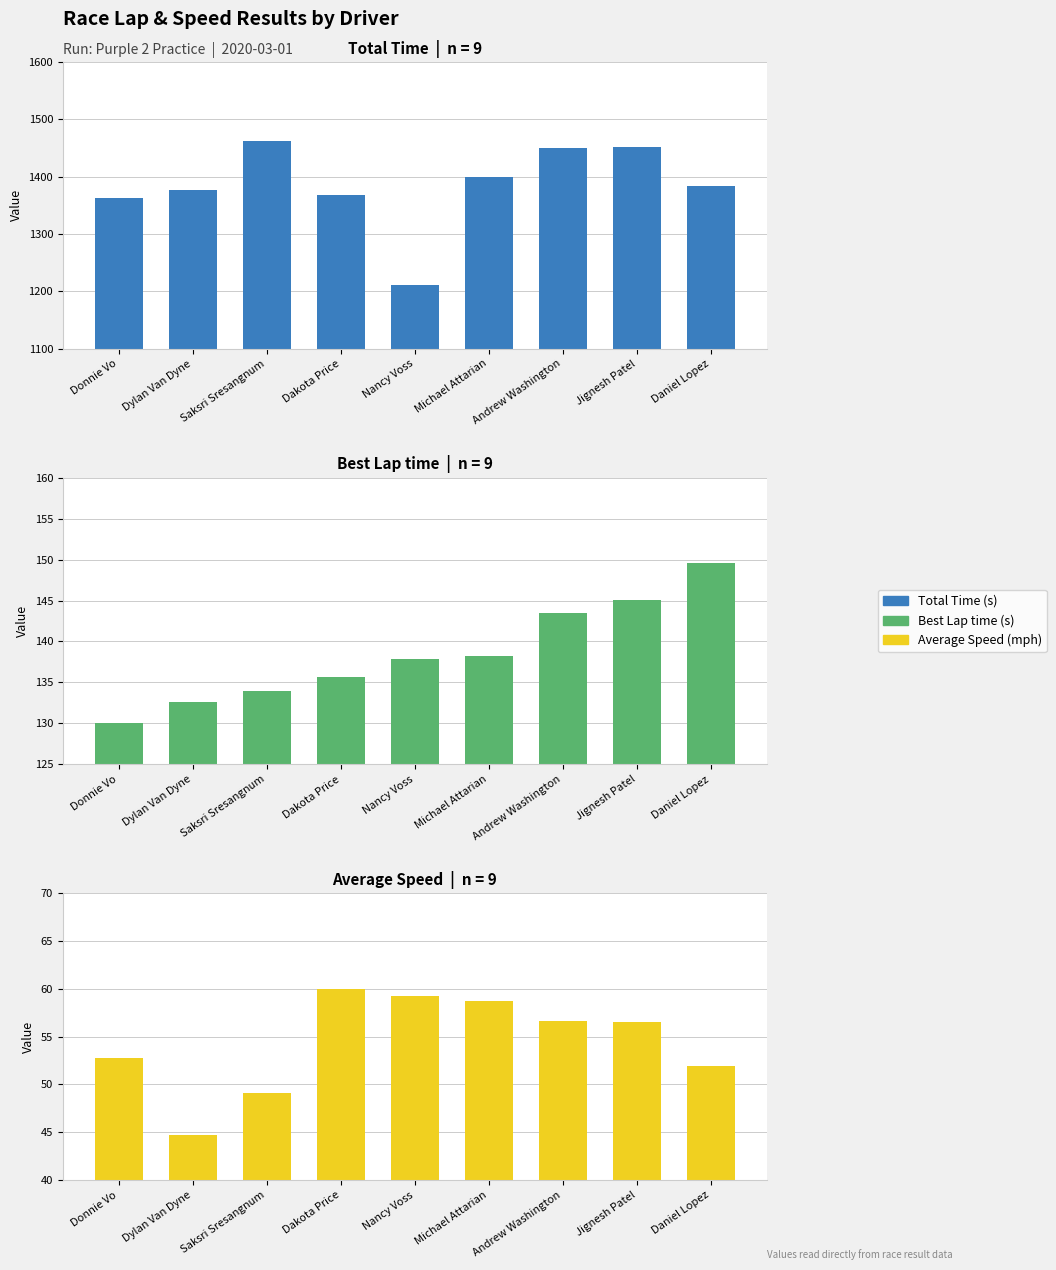

At which label is Average Speed closest to 52?

Daniel Lopez